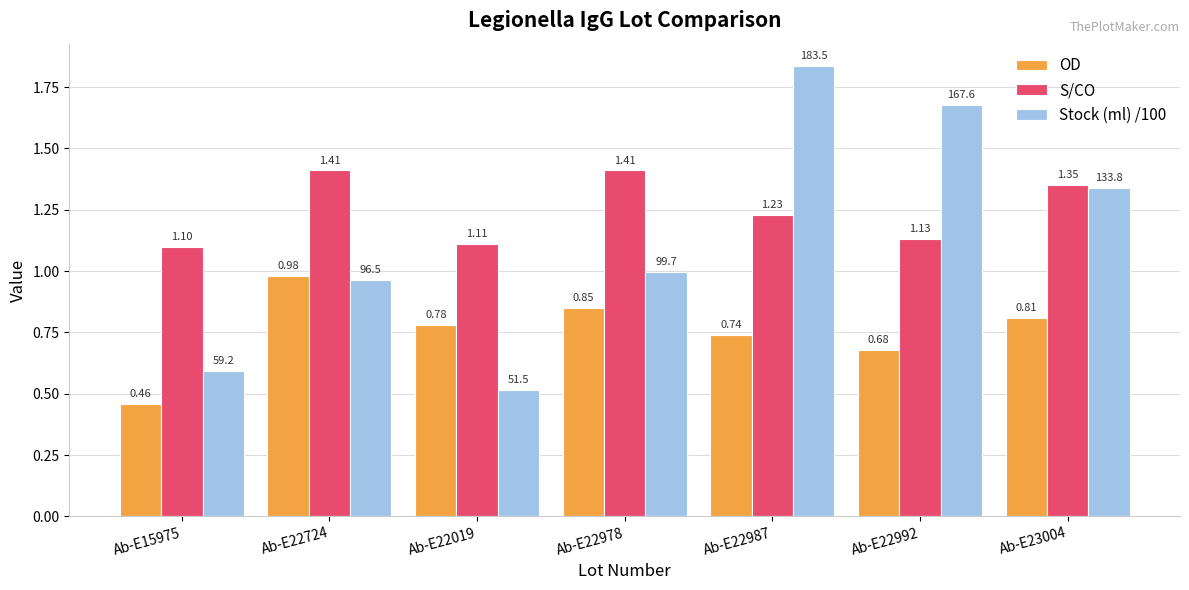

Which series changed the most between Ab-E22019 and Ab-E22978?

Stock (ml) /100